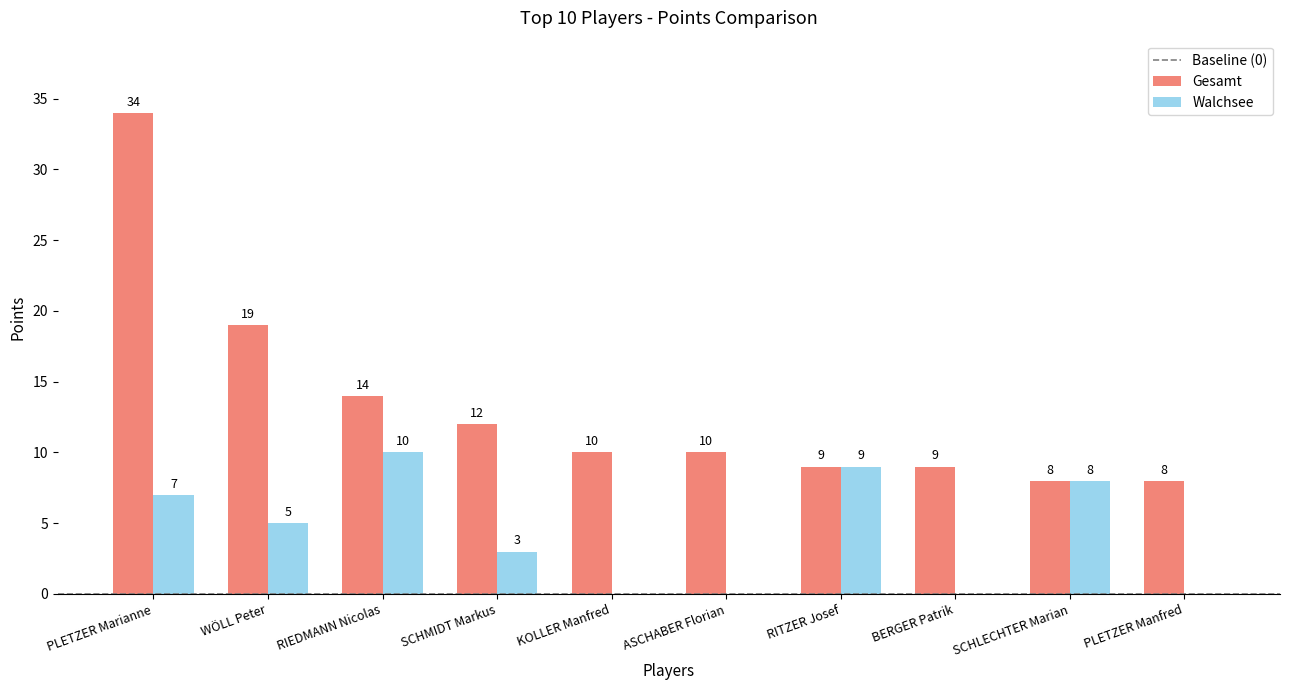

What is the maximum value for Gesamt?

34